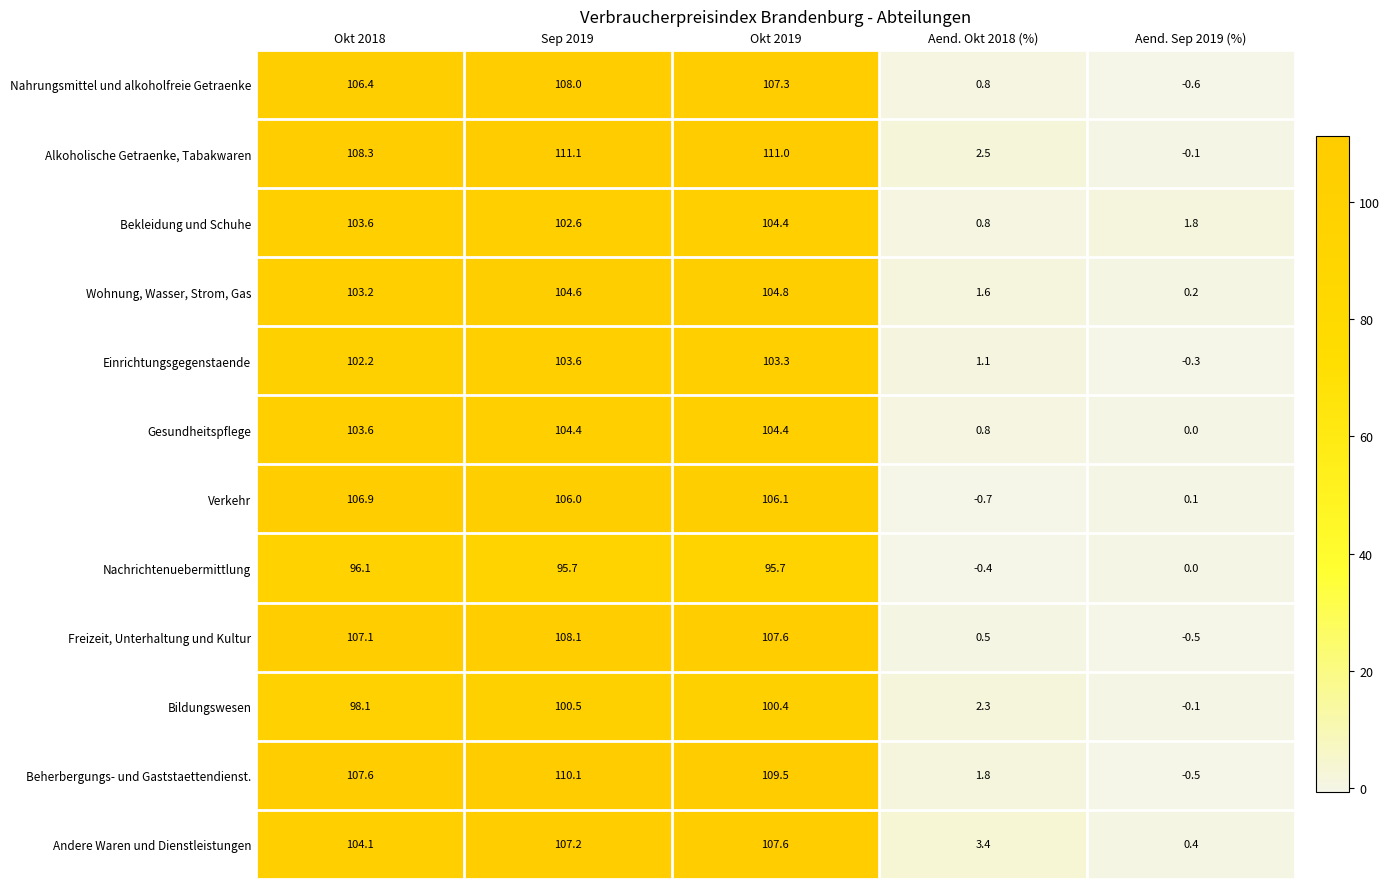

At which label is Andere Waren und Dienstleistungen closest to 54?

Okt 2018